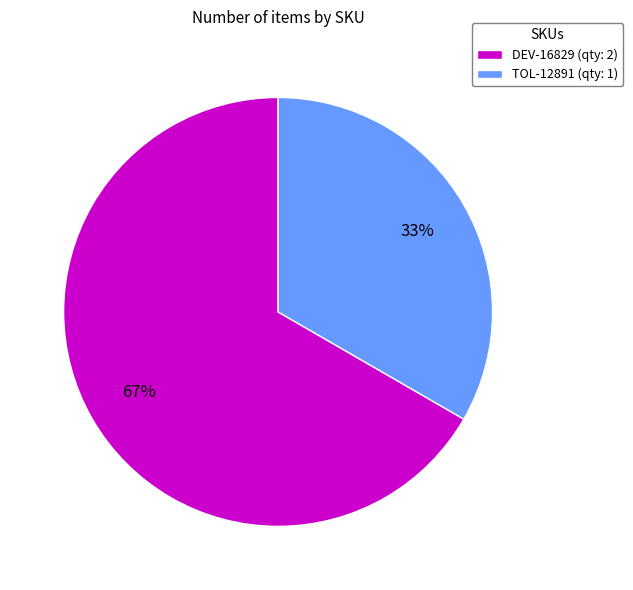

What is the largest slice in the pie chart?

DEV-16829